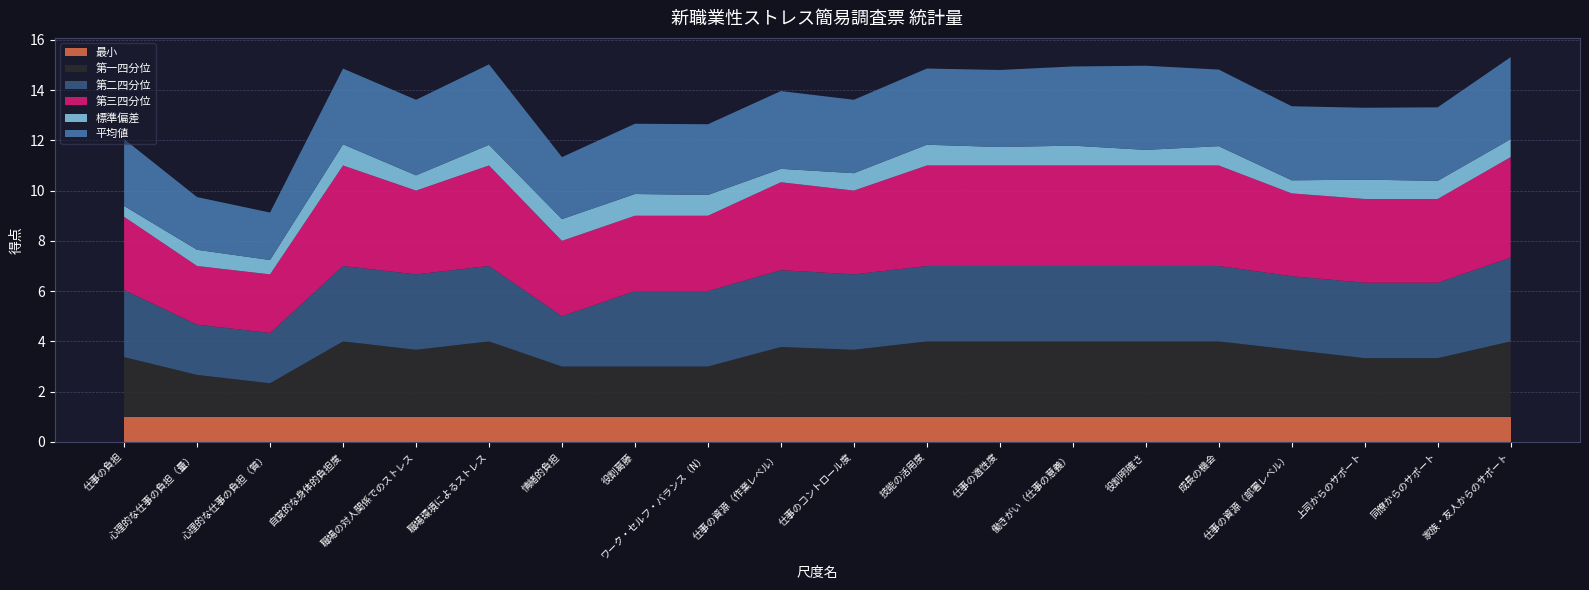

Reading left to right, extract all data points from this chart.

平均値: 2.7	2.1	1.9	3.0	3.0	3.2	2.5	2.8	2.8	3.1	2.9	3.0	3.1	3.2	3.3	3.0	2.9	2.9	2.9	3.3
標準偏差: 0.4	0.6	0.6	0.8	0.6	0.8	0.9	0.9	0.8	0.5	0.7	0.8	0.7	0.8	0.6	0.8	0.5	0.8	0.7	0.7
第三四分位: 2.9	2.3	2.3	4.0	3.3	4.0	3.0	3.0	3.0	3.5	3.3	4.0	4.0	4.0	4.0	4.0	3.3	3.3	3.3	4.0
第二四分位: 2.7	2.0	2.0	3.0	3.0	3.0	2.0	3.0	3.0	3.1	3.0	3.0	3.0	3.0	3.0	3.0	2.9	3.0	3.0	3.3
第一四分位: 2.4	1.7	1.3	3.0	2.7	3.0	2.0	2.0	2.0	2.8	2.7	3.0	3.0	3.0	3.0	3.0	2.7	2.3	2.3	3.0
最小: 1.0	1.0	1.0	1.0	1.0	1.0	1.0	1.0	1.0	1.0	1.0	1.0	1.0	1.0	1.0	1.0	1.0	1.0	1.0	1.0